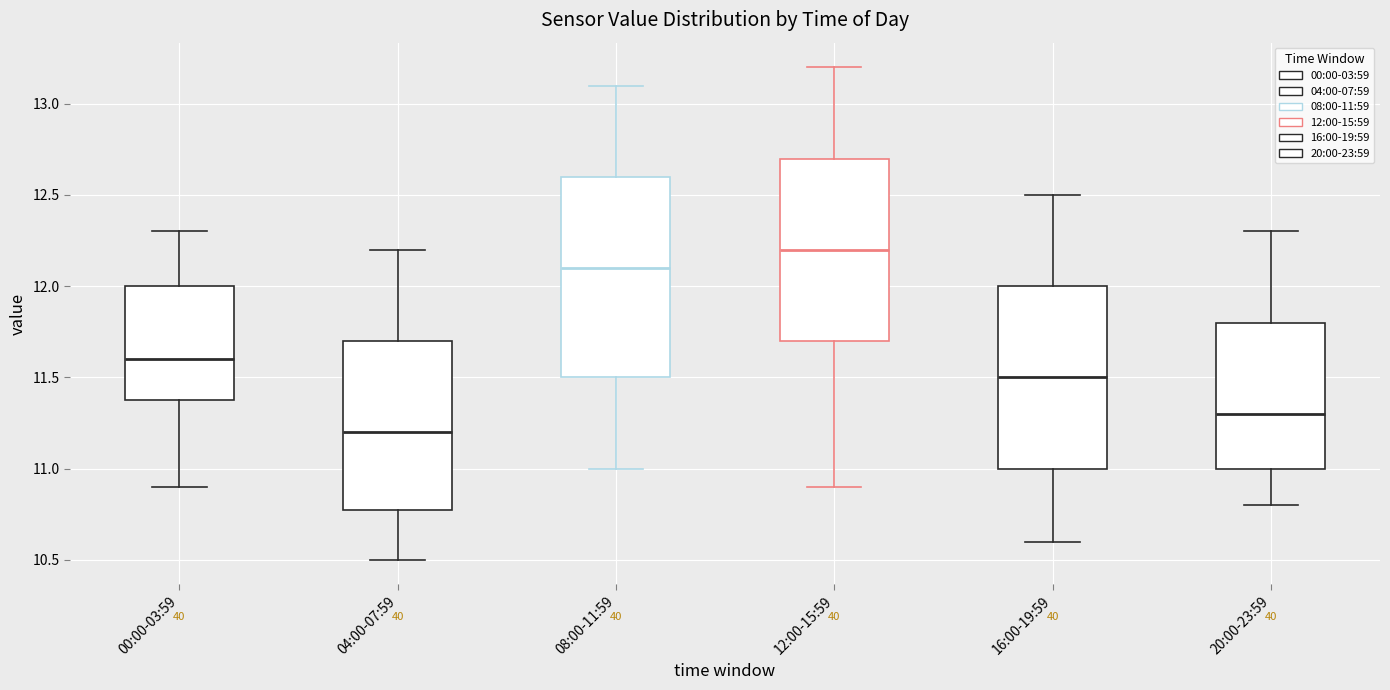

Which box has the lowest median line?

04:00-07:59